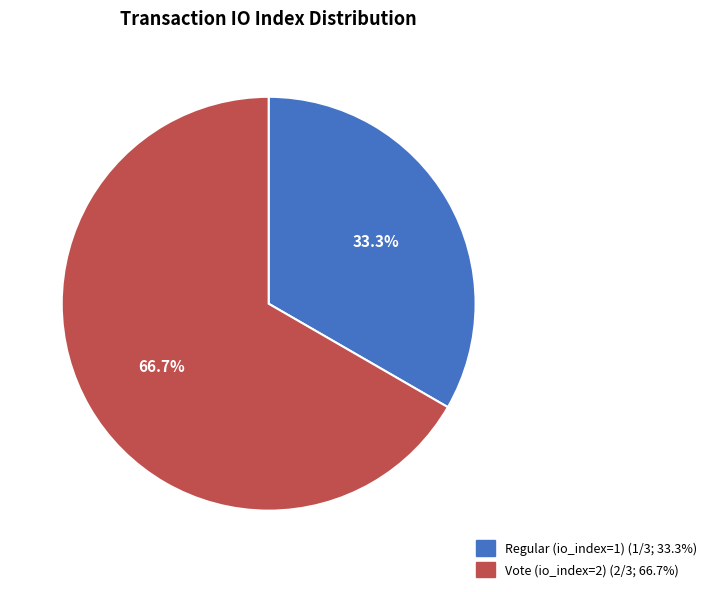

Which slice is the smallest?

Regular (io_index=1)